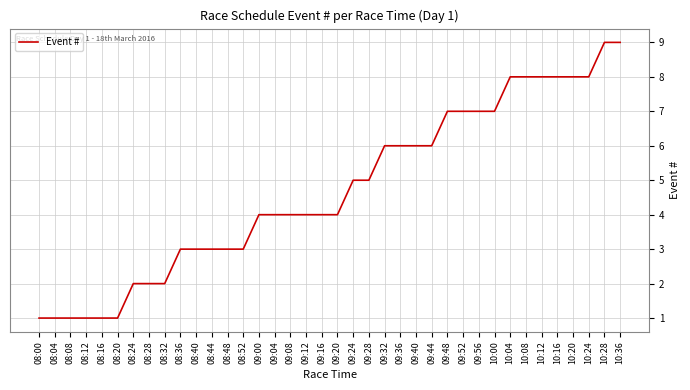

What is the smallest value displayed?

1